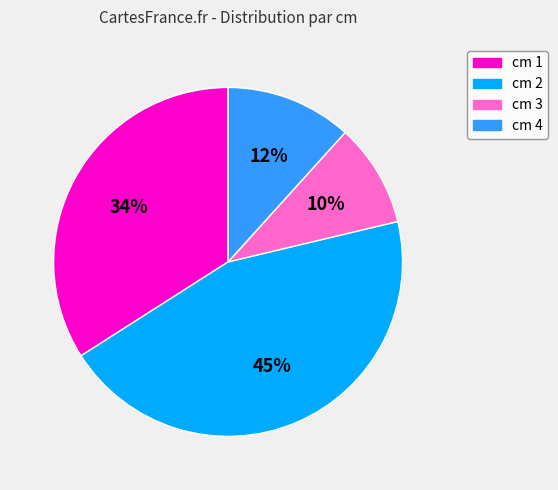

Is there any slice that represents more than half of the pie?

No